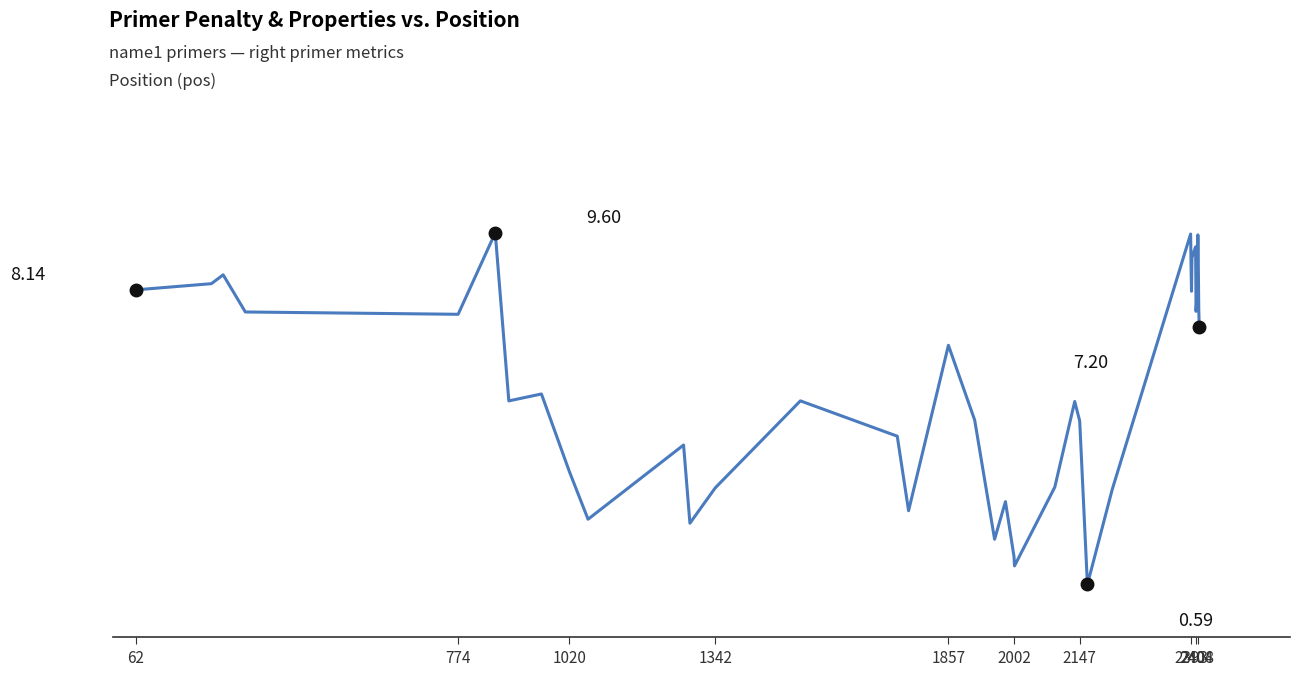

Is this an area chart (filled region under the line)?

No